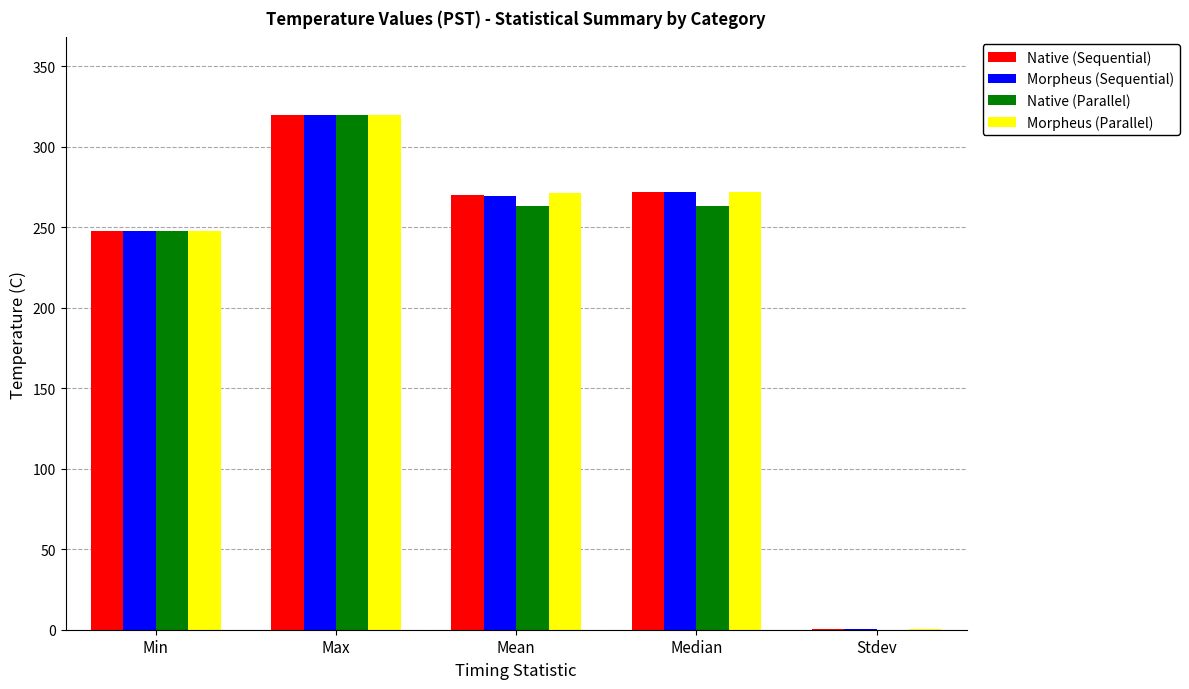

Which series changed the most between Max and Stdev?

Native (Parallel)